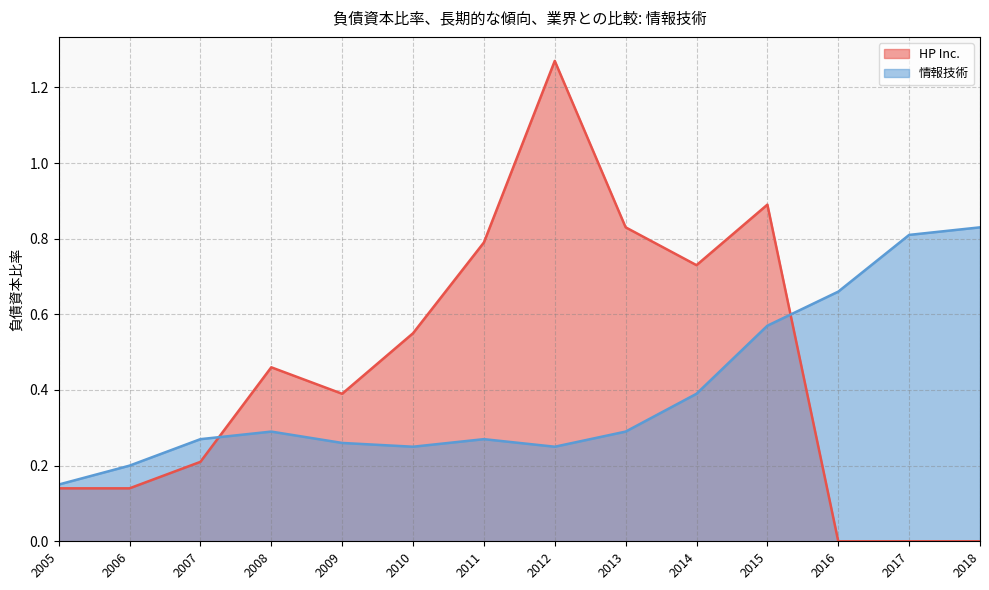

List the series in order of their overall mean, lowest first.

情報技術, HP Inc.